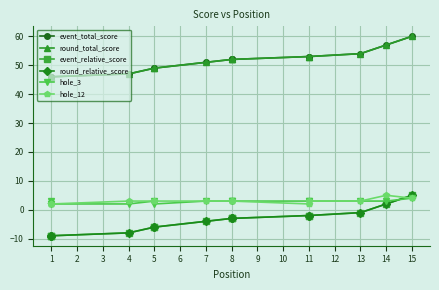

What are all the series names shown in the legend?

event_total_score, round_total_score, event_relative_score, round_relative_score, hole_3, hole_12